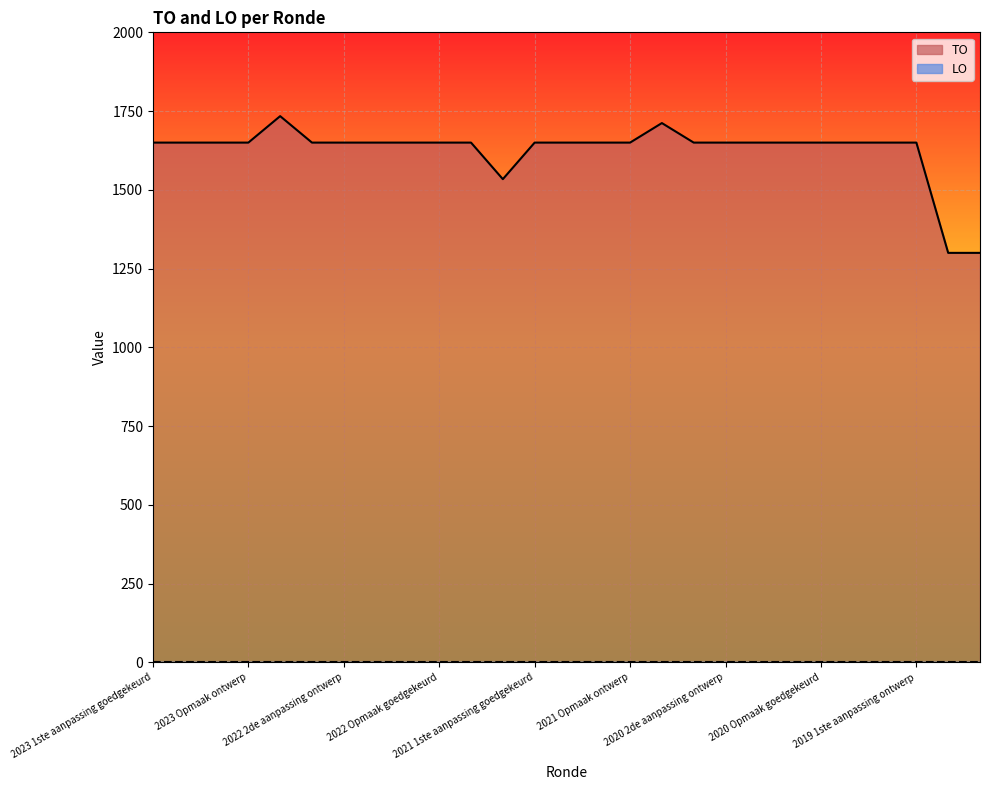

What is the minimum value for TO?

1300